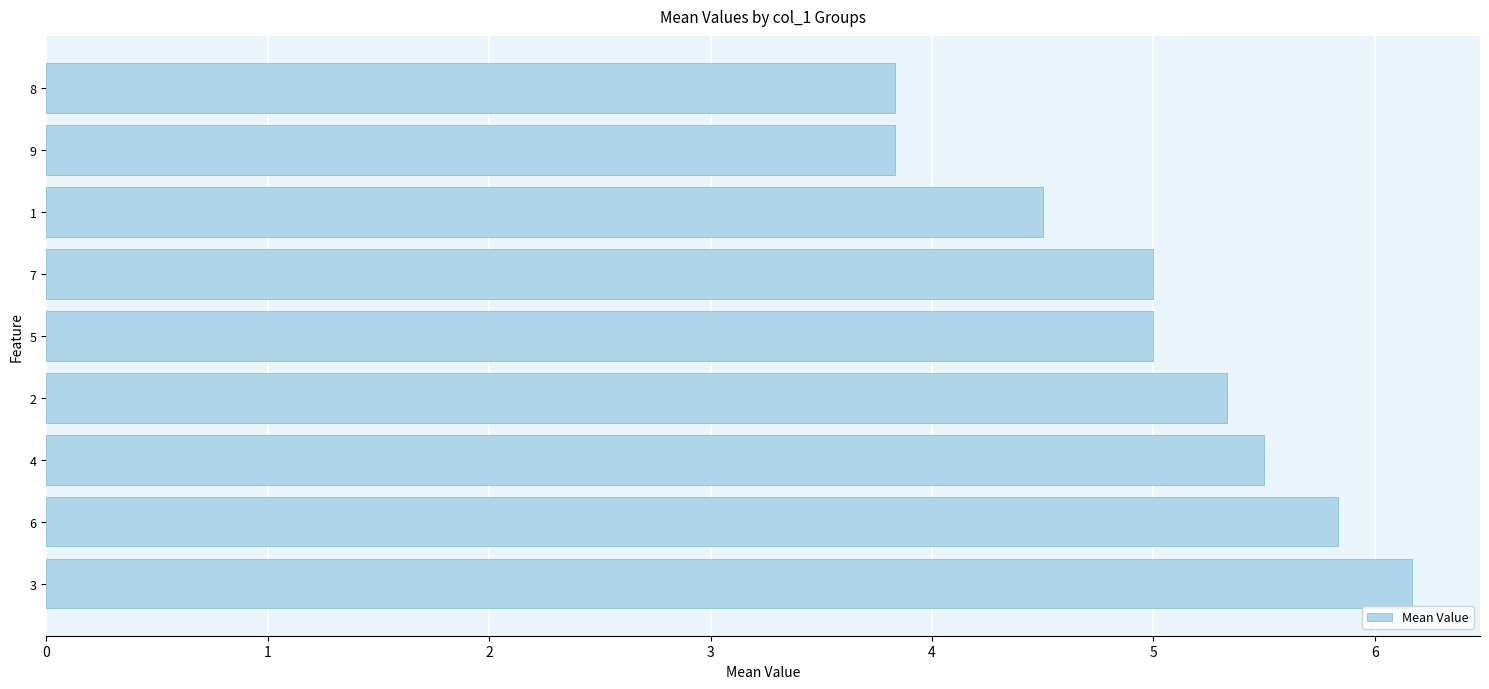

Reading bottom to top, list all the values displayed in this chart.

3=6.2	6=5.8	4=5.5	2=5.3	5=5.0	7=5.0	1=4.5	9=3.8	8=3.8